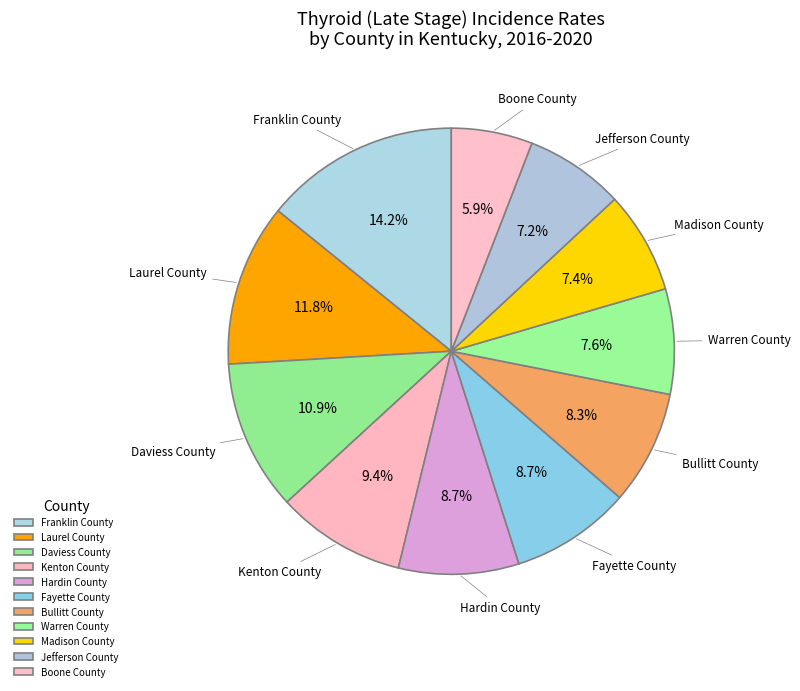

The Daviess County slice represents 16% of the pie. True or false?

False